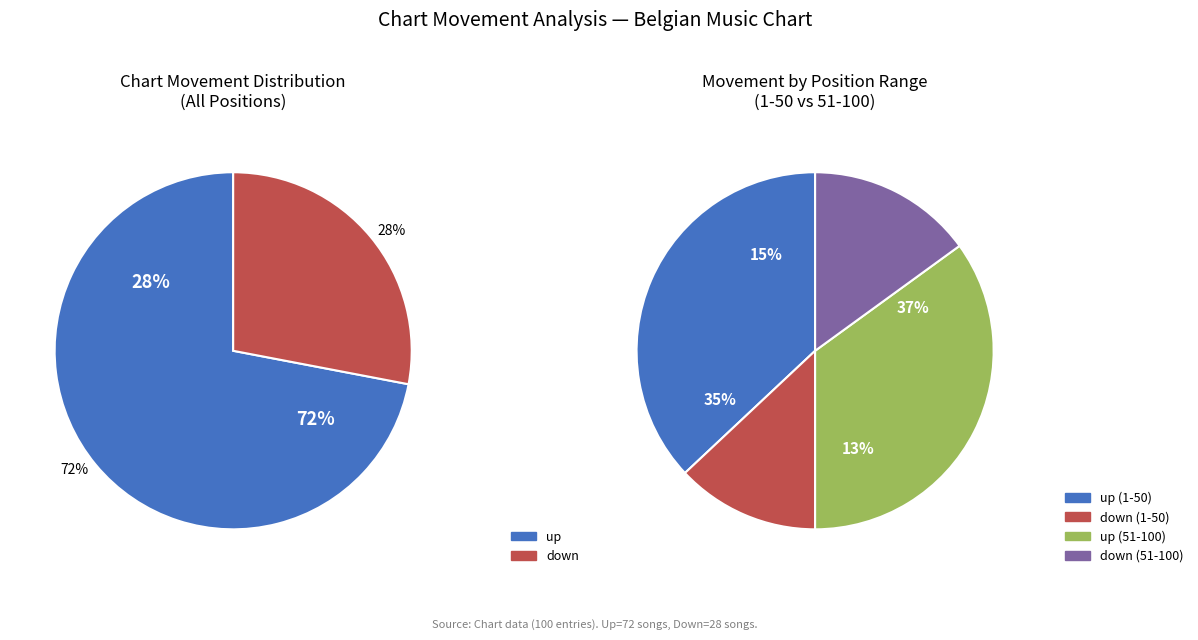

Which category has the biggest portion of the pie?

up